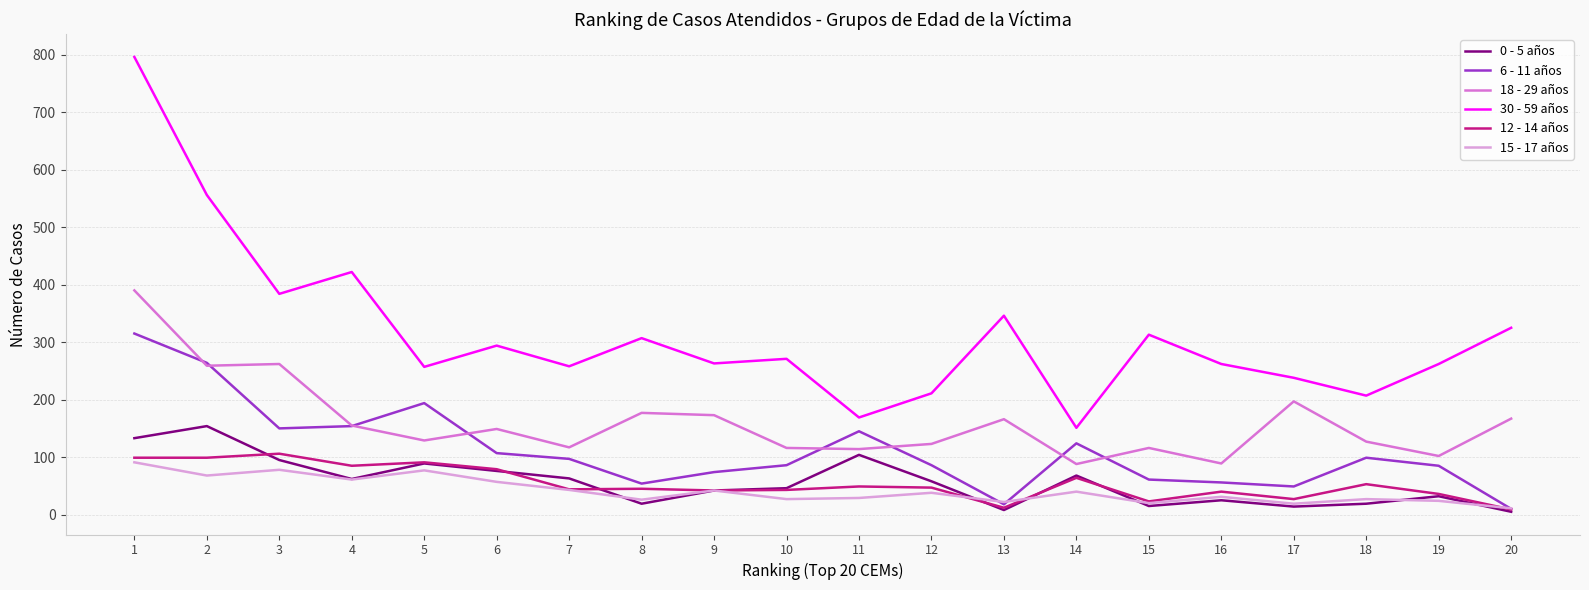

What is the difference between the second highest and minimum values in the 6 - 11 años series?

254